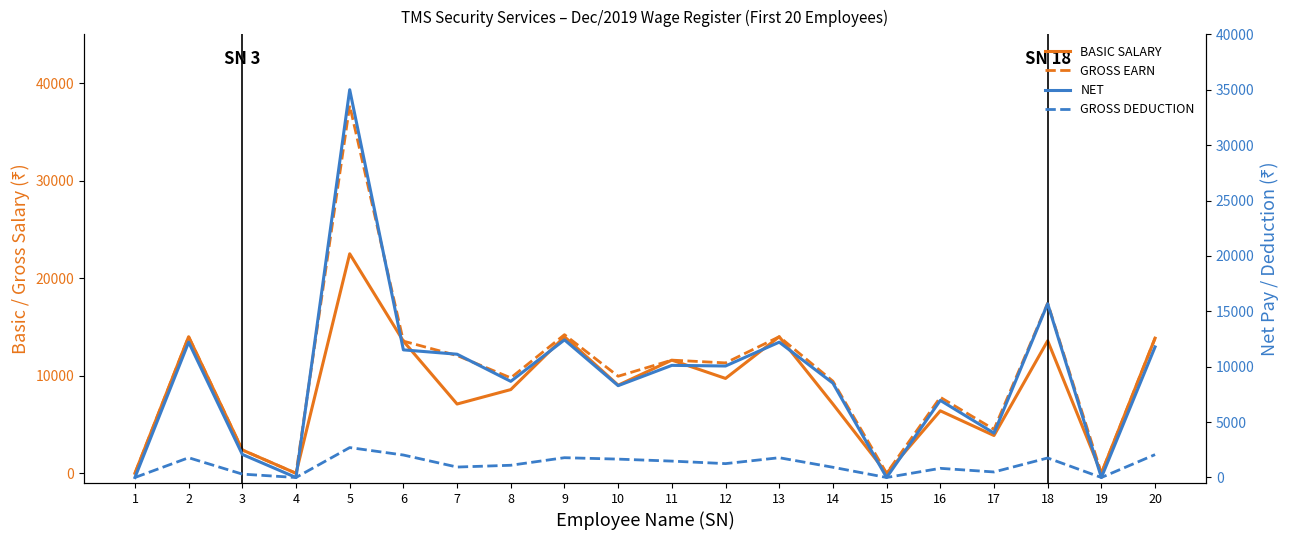

What is the total value across all series at 5?

97900